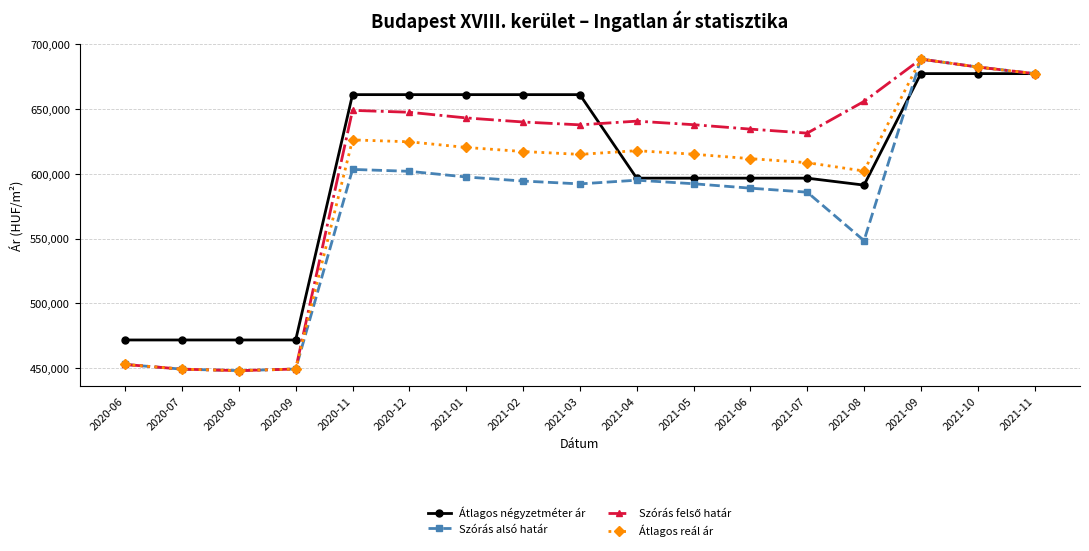

At how many categories does at least one series exceed 537392?

13